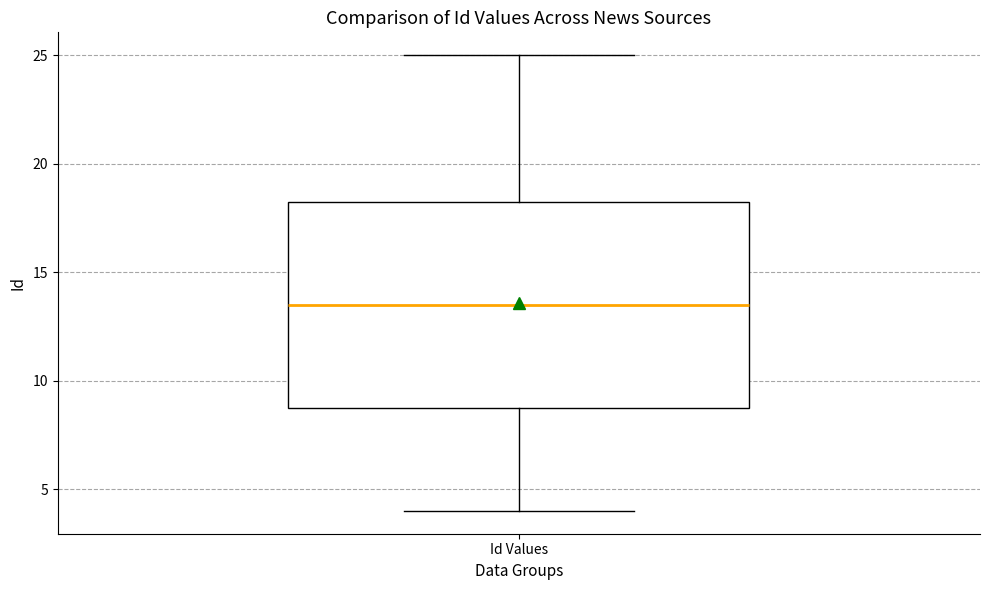

Read this box plot against the y-axis: the position of the median line, the range covered by the box, and the ends of both whiskers. The values are not printed on the chart, so give them approximately, as read against the axis.

median 13.5, box 9.0 to 18.5, whiskers 4.0 to 25.0